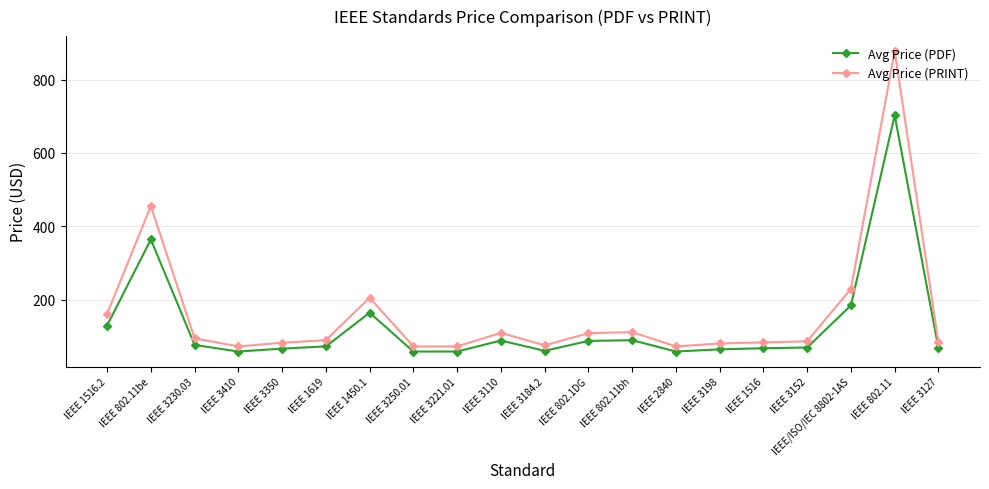

At how many categories does at least one series exceed 347?

2